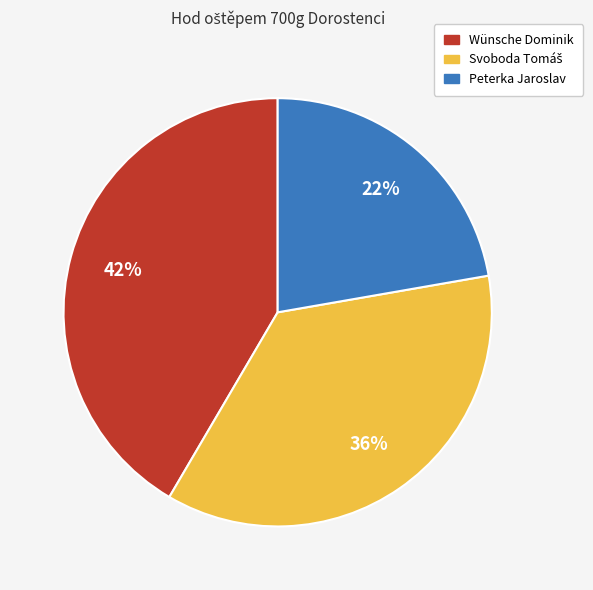

Combined, do Wünsche Dominik and Peterka Jaroslav account for over 50%?

Yes